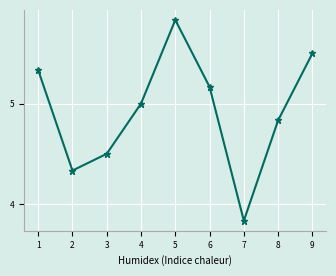

List the labels in order of value, largest first.

5, 9, 1, 6, 4, 8, 3, 2, 7